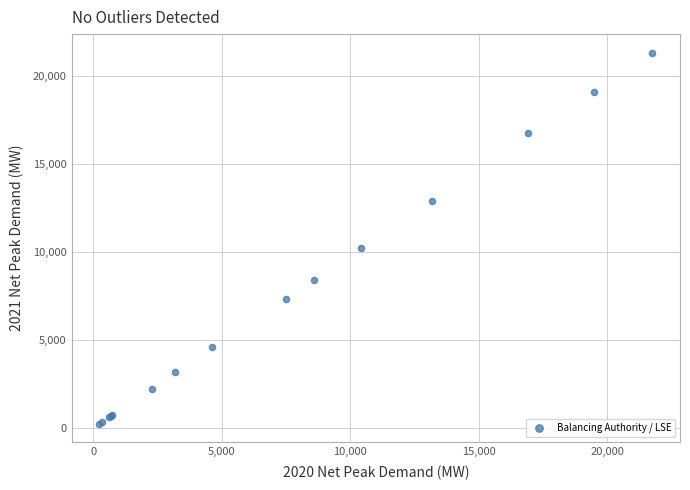

What Y value in the scatter plot is closest to 10777?

10218.0